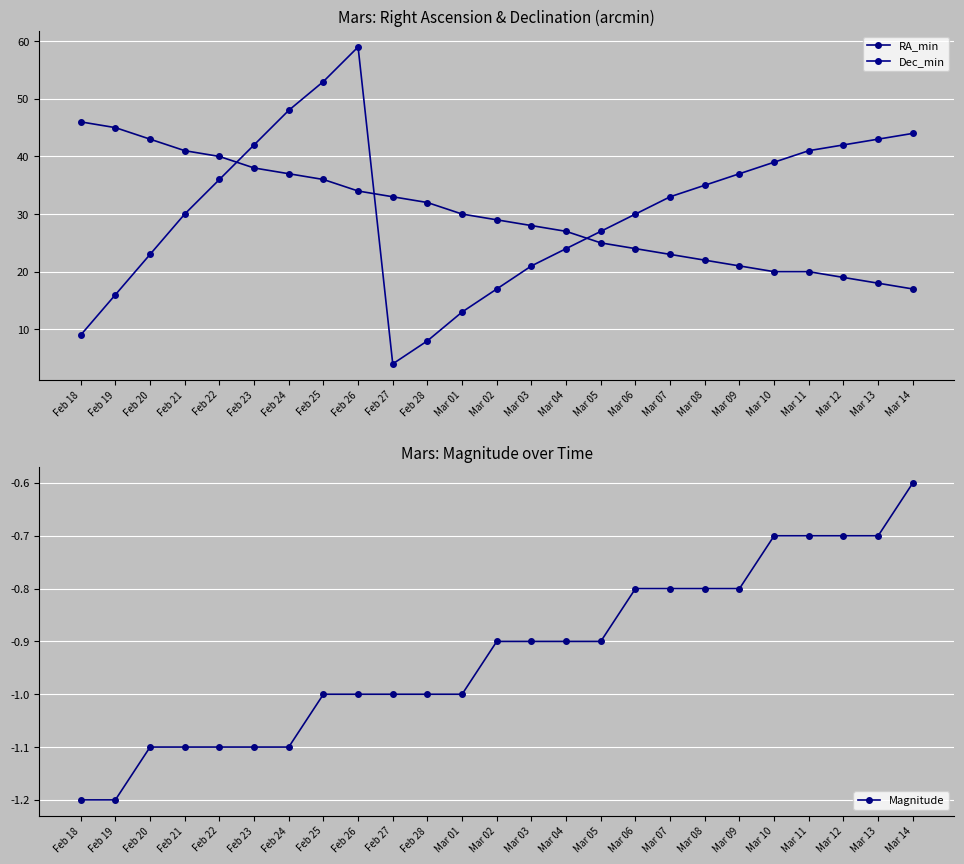

What is the label of the 16th point from the left?

Mar 05